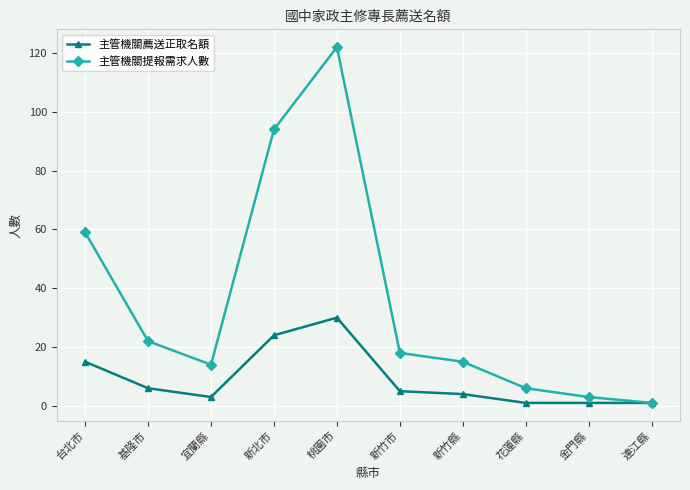

Reading left to right, list all the values displayed in this chart.

主管機關薦送正取名額: 15	6	3	24	30	5	4	1	1	1
主管機關提報需求人數: 59	22	14	94	122	18	15	6	3	1